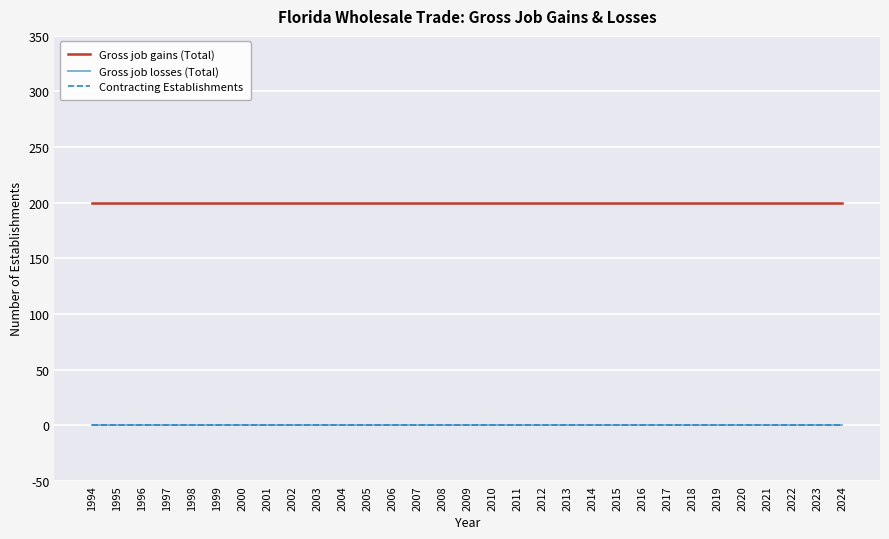

Reading left to right, transcribe all the data shown in this chart.

Gross job gains (Total): 1994=200	1995=200	1996=200	1997=200	1998=200	1999=200	2000=200	2001=200	2002=200	2003=200	2004=200	2005=200	2006=200	2007=200	2008=200	2009=200	2010=200	2011=200	2012=200	2013=200	2014=200	2015=200	2016=200	2017=200	2018=200	2019=200	2020=200	2021=200	2022=200	2023=200	2024=200
Gross job losses (Total): 1994=0	1995=0	1996=0	1997=0	1998=0	1999=0	2000=0	2001=0	2002=0	2003=0	2004=0	2005=0	2006=0	2007=0	2008=0	2009=0	2010=0	2011=0	2012=0	2013=0	2014=0	2015=0	2016=0	2017=0	2018=0	2019=0	2020=0	2021=0	2022=0	2023=0	2024=0
Contracting Establishments: 1994=0	1995=0	1996=0	1997=0	1998=0	1999=0	2000=0	2001=0	2002=0	2003=0	2004=0	2005=0	2006=0	2007=0	2008=0	2009=0	2010=0	2011=0	2012=0	2013=0	2014=0	2015=0	2016=0	2017=0	2018=0	2019=0	2020=0	2021=0	2022=0	2023=0	2024=0